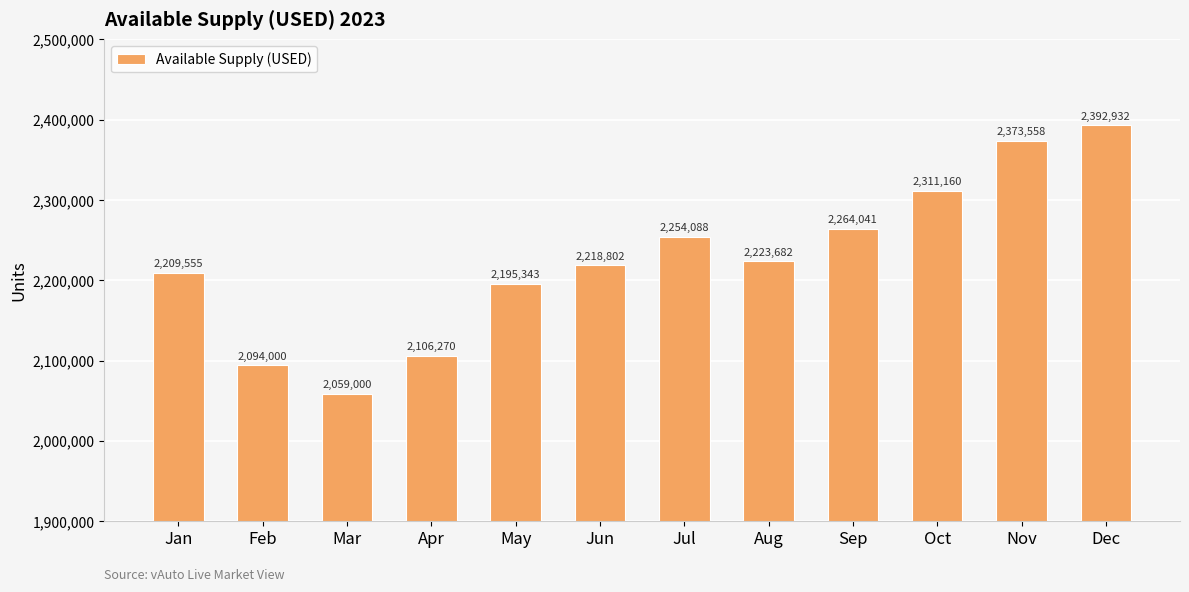

Rank the categories by value from lowest to highest.

Mar, Feb, Apr, May, Jan, Jun, Aug, Jul, Sep, Oct, Nov, Dec